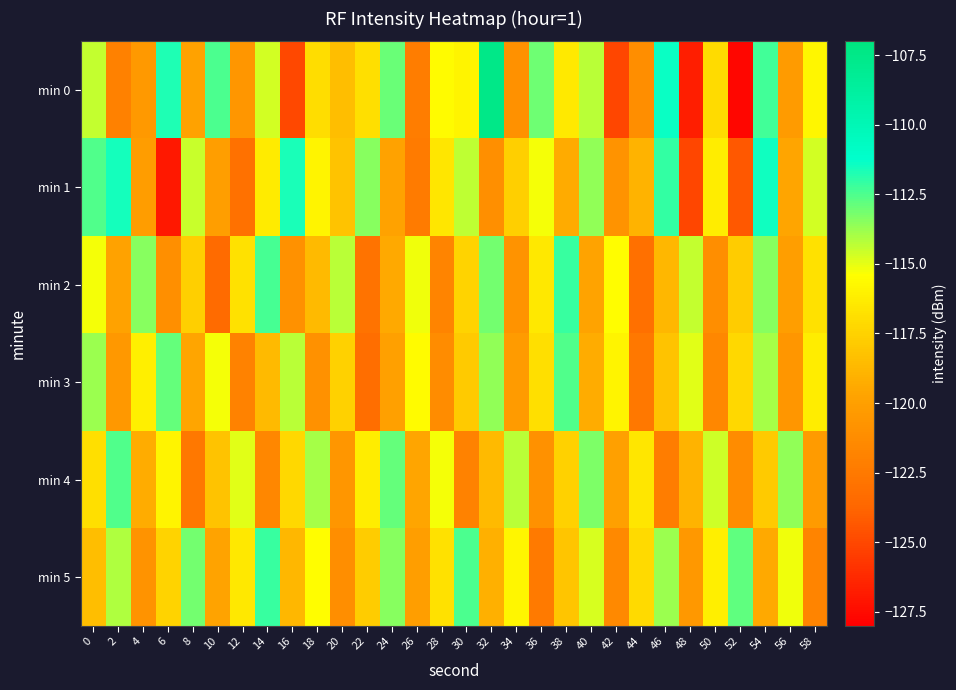

What is the spread (max minus min) of values at 32?

13.6